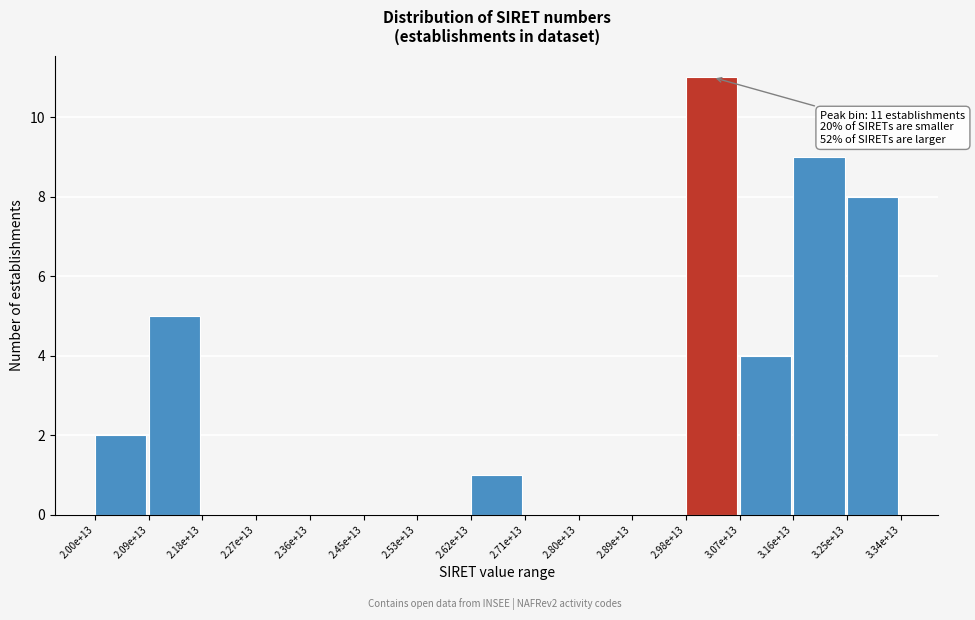

Reading left to right, what are all the values shown in this chart?

2.00e+13=2	2.09e+13=5	2.18e+13=0	2.27e+13=0	2.36e+13=0	2.45e+13=0	2.53e+13=0	2.62e+13=1	2.71e+13=0	2.80e+13=0	2.89e+13=0	2.98e+13=11	3.07e+13=4	3.16e+13=9	3.25e+13=8